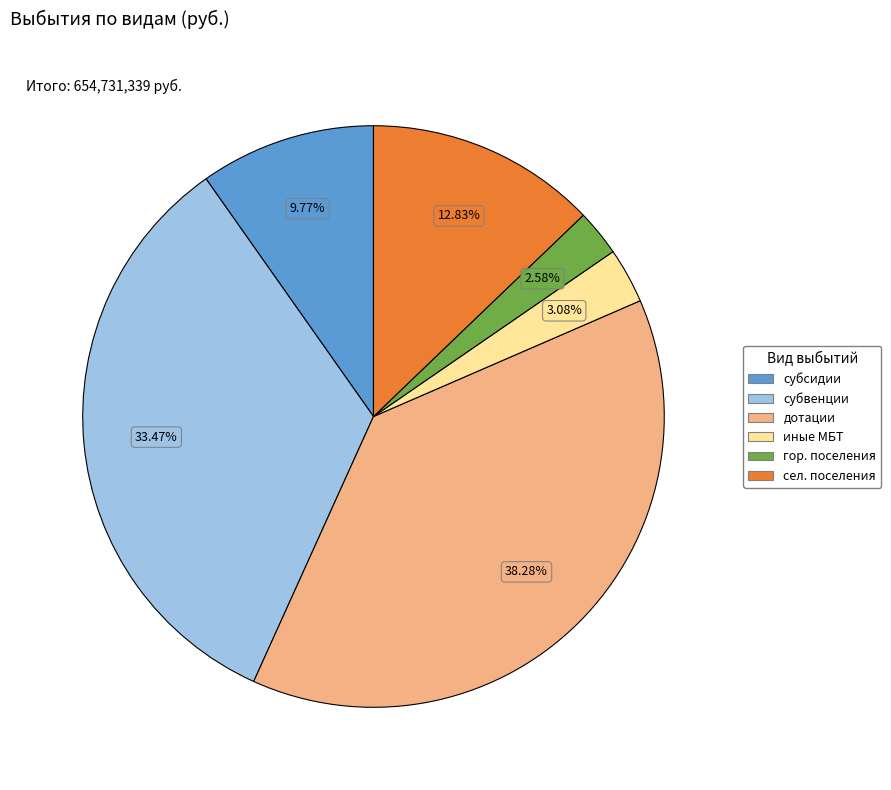

Is there a majority slice in this chart?

No